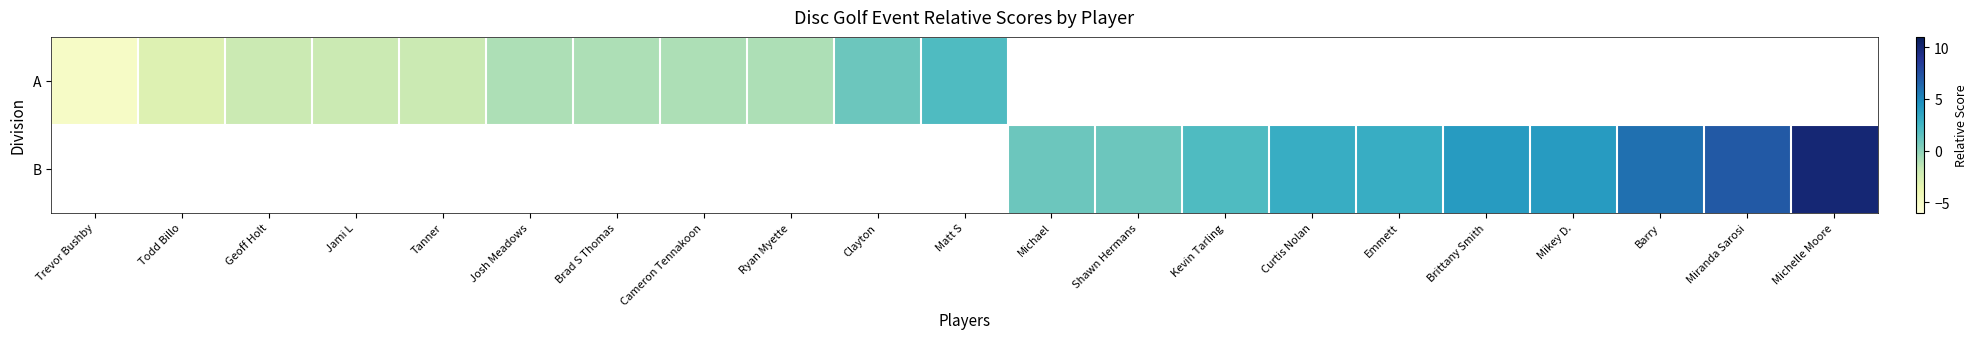

Is the value of B at Trevor Bushby greater than the value of A at Jami L?

No